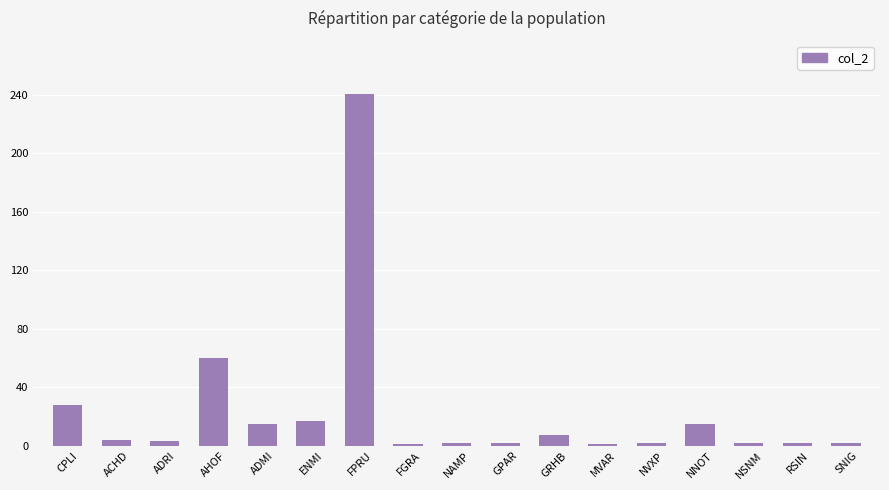

What is the change in value from ADRI to FGRA?

-2